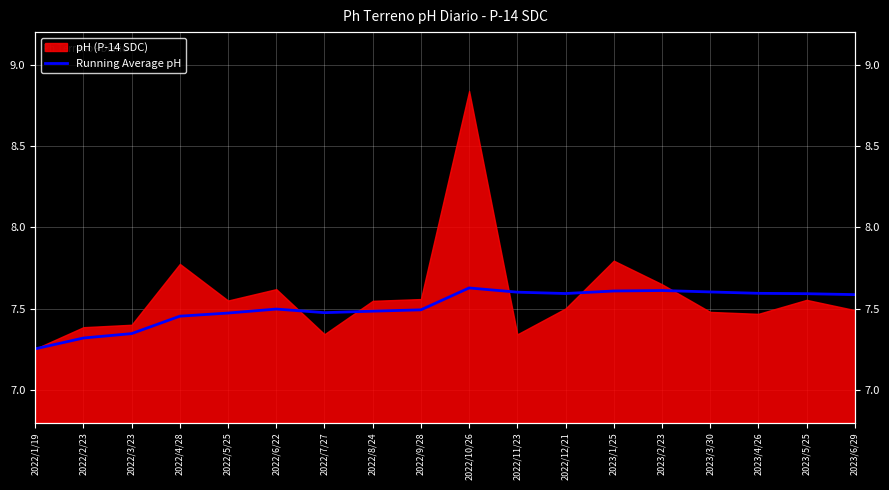

What is the sum of all values?

135.2